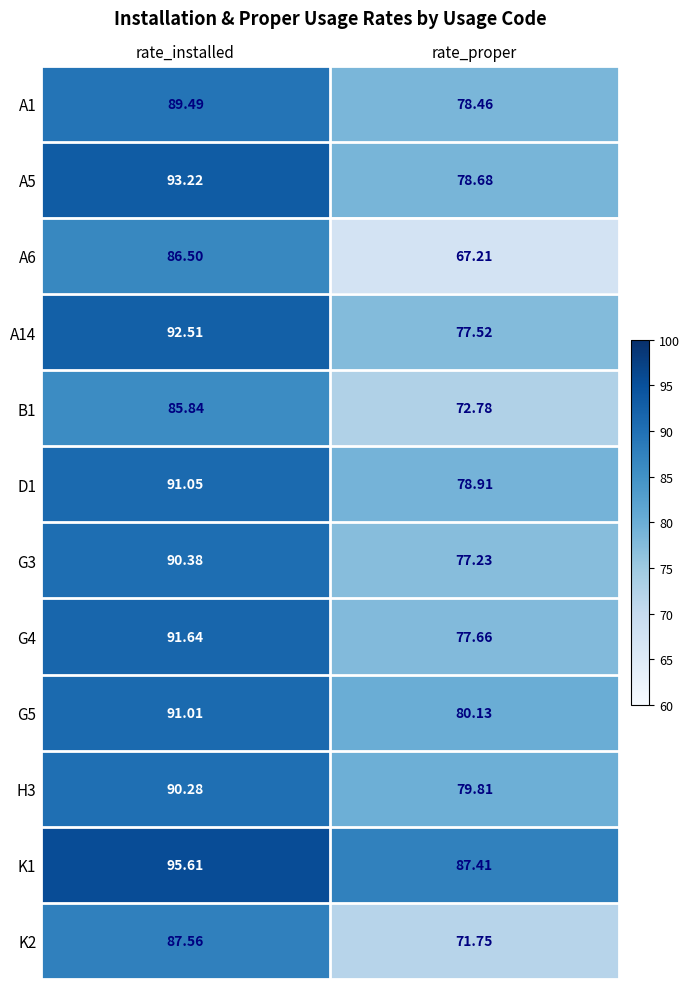

Which category has the highest value in the A14 series?

rate_installed